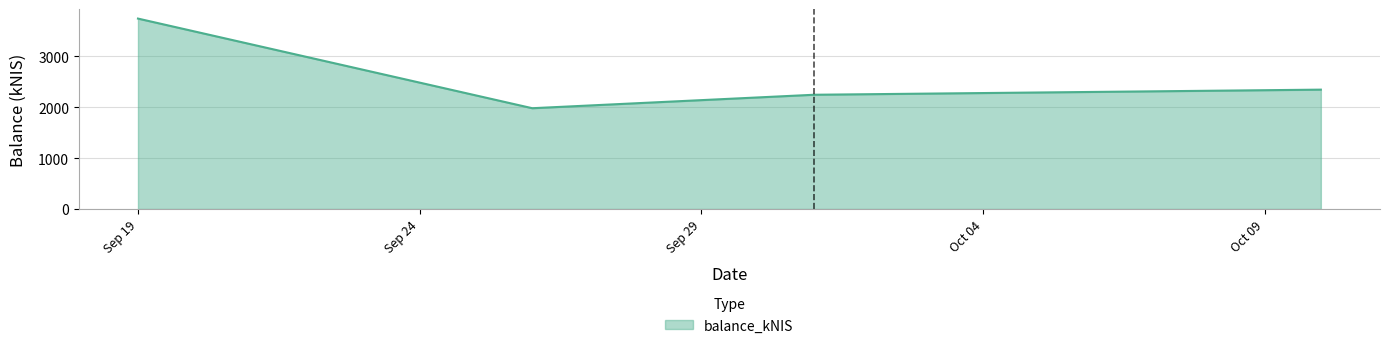

What is the difference between the maximum and minimum values?

1759.2